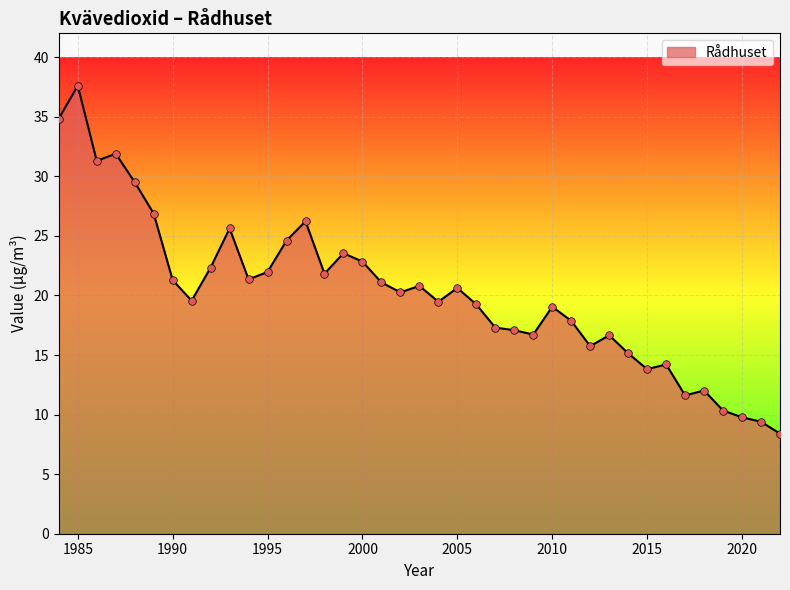

What is the difference between the maximum and minimum values?

29.2